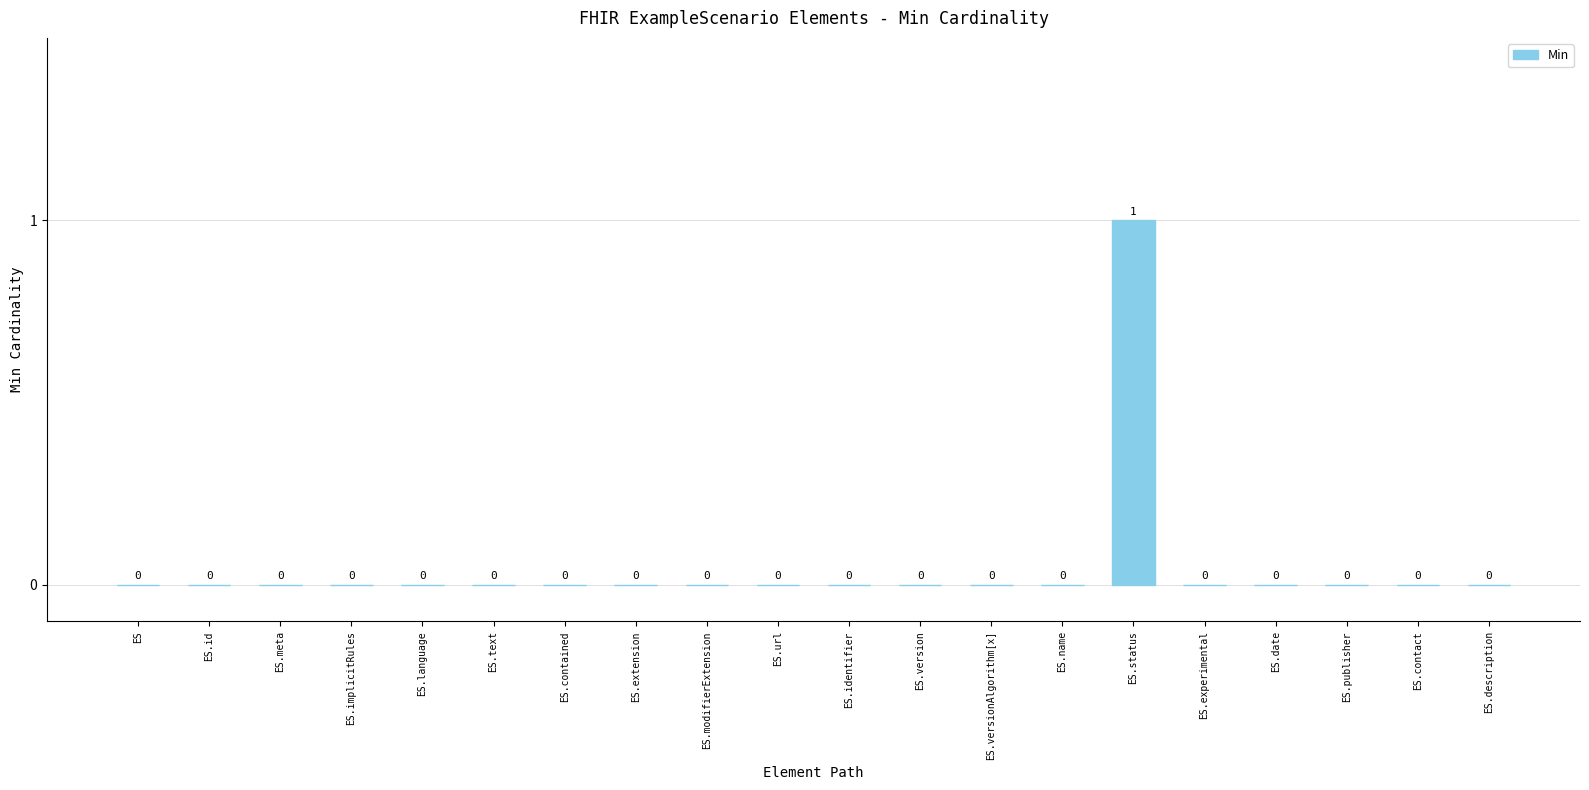

The value at ES is 1. True or false?

False